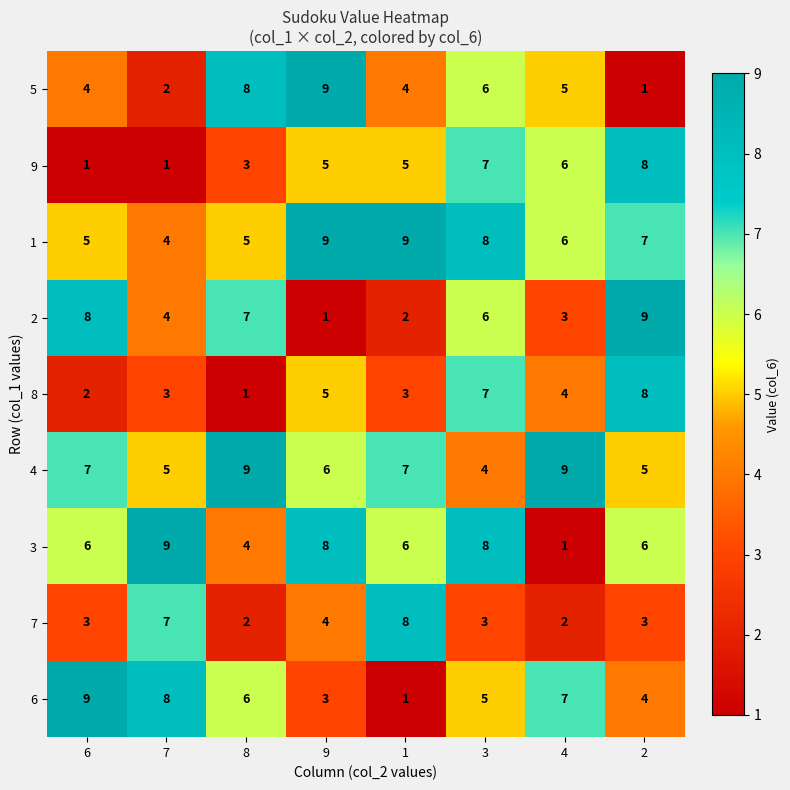

What is the approximate value of 4 at 7?

5